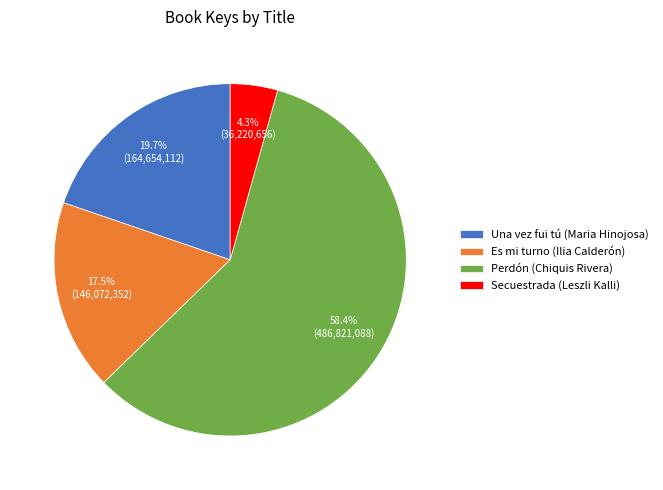

Do Una vez fui tú (Maria Hinojosa) and Secuestrada (Leszli Kalli) together represent more than half of the pie?

No